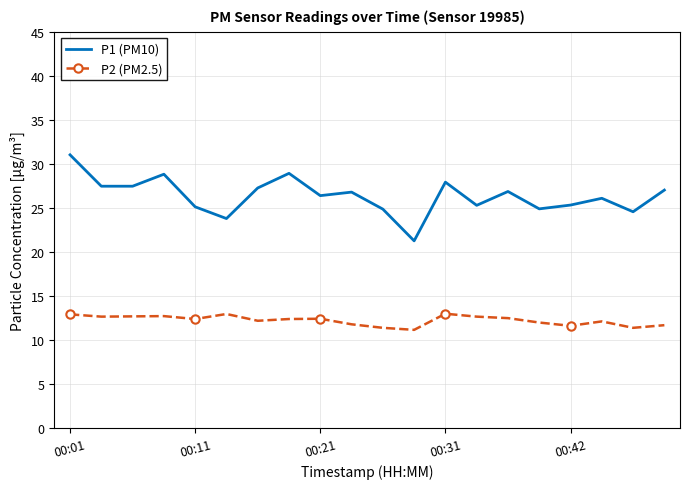

True or false: P1 (PM10) and P2 (PM2.5) intersect in this chart.

False